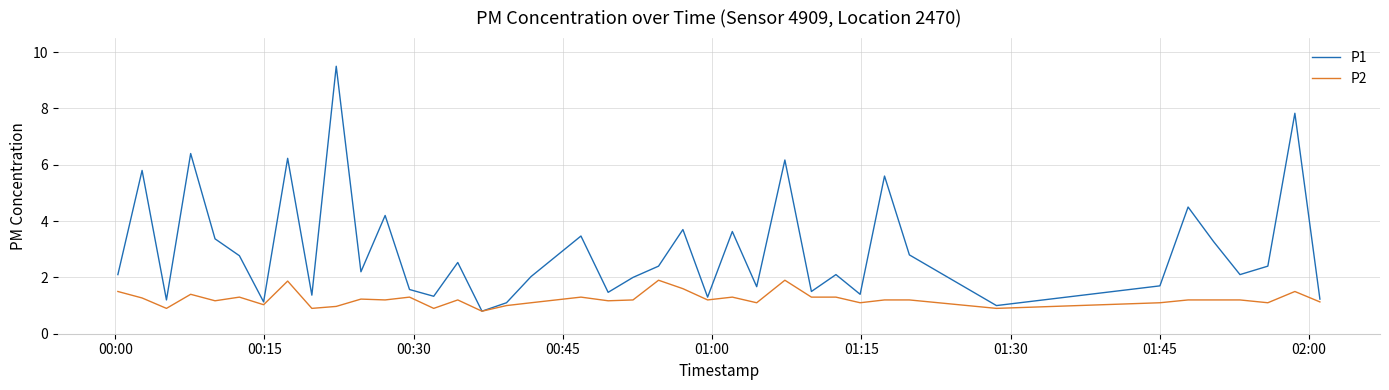

Which series has the widest spread of values?

P1